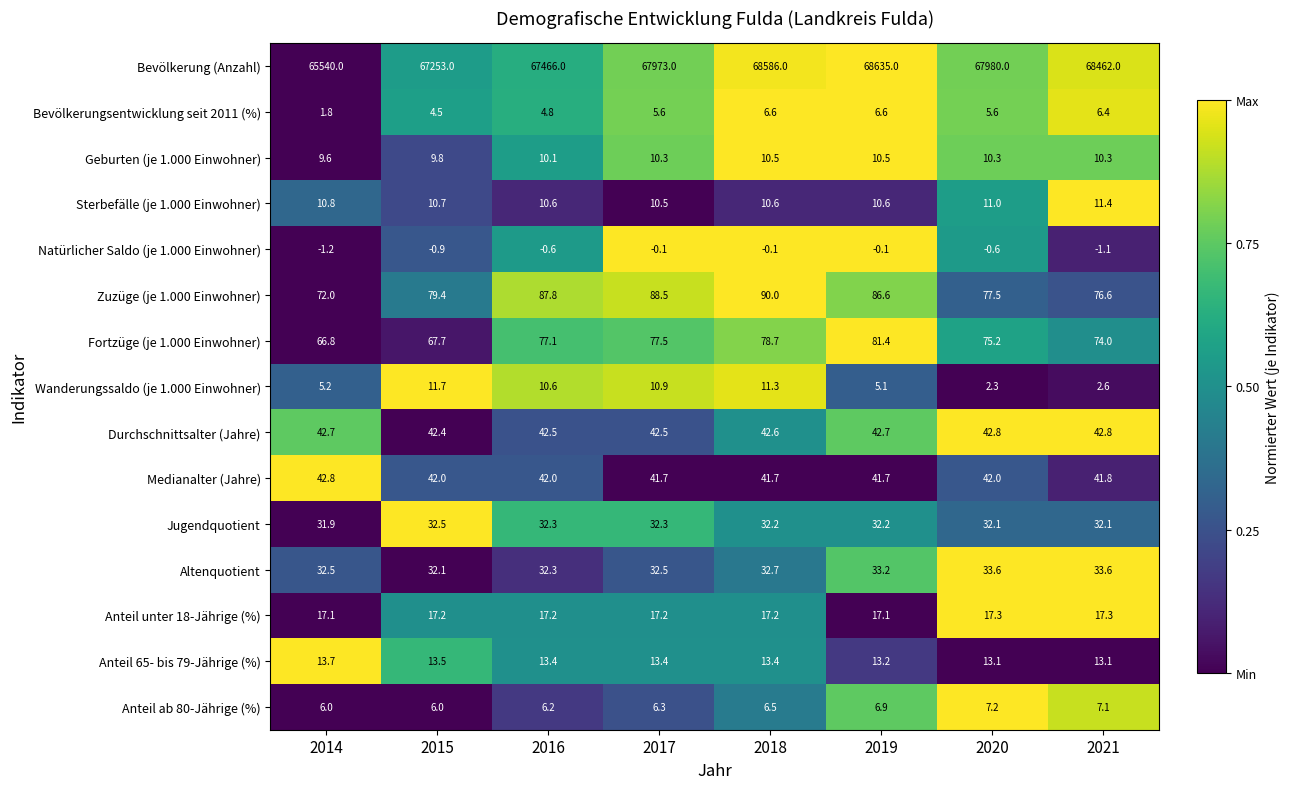

Count the Geburten (je 1.000 Einwohner) values in the range 10 to 11.

6